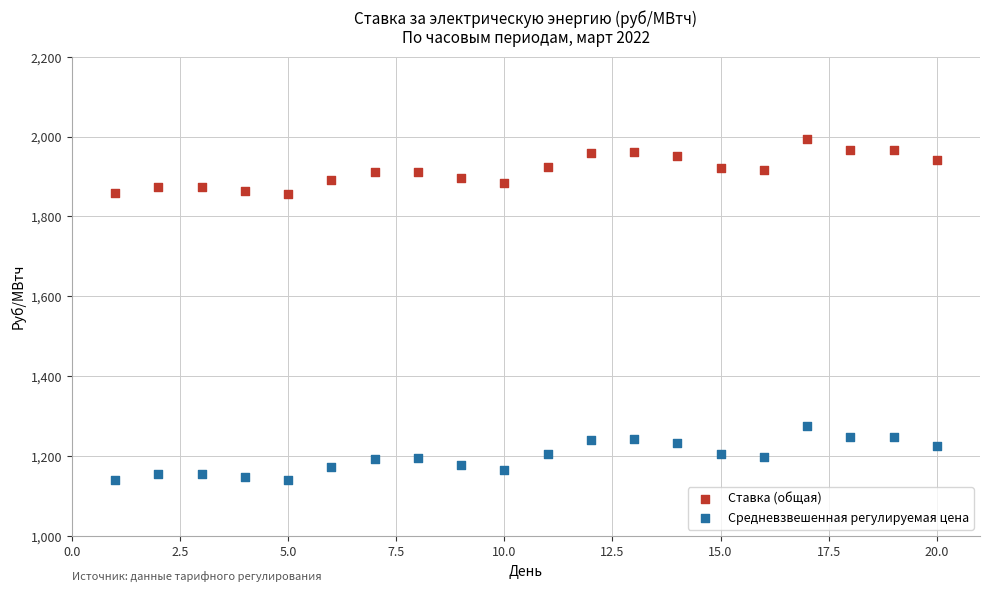

Which series contains the lowest Y value?

Средневзвешенная регулируемая цена